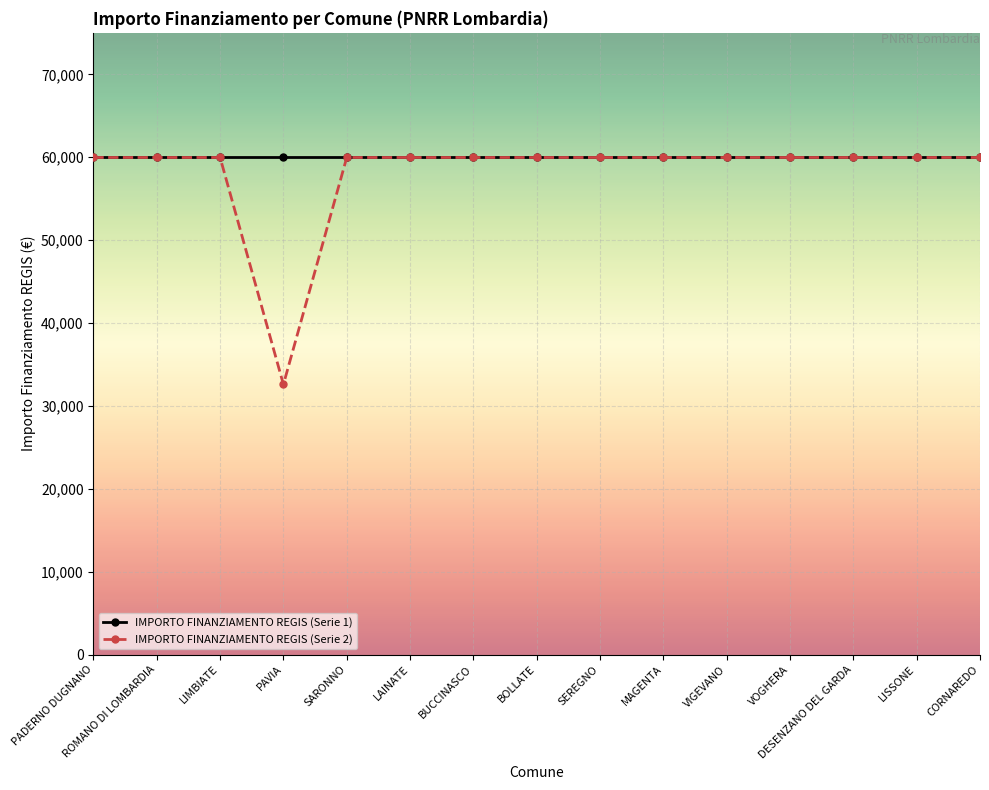

Is it true that IMPORTO FINANZIAMENTO REGIS (Serie 1) equals 59966 at PAVIA?

True